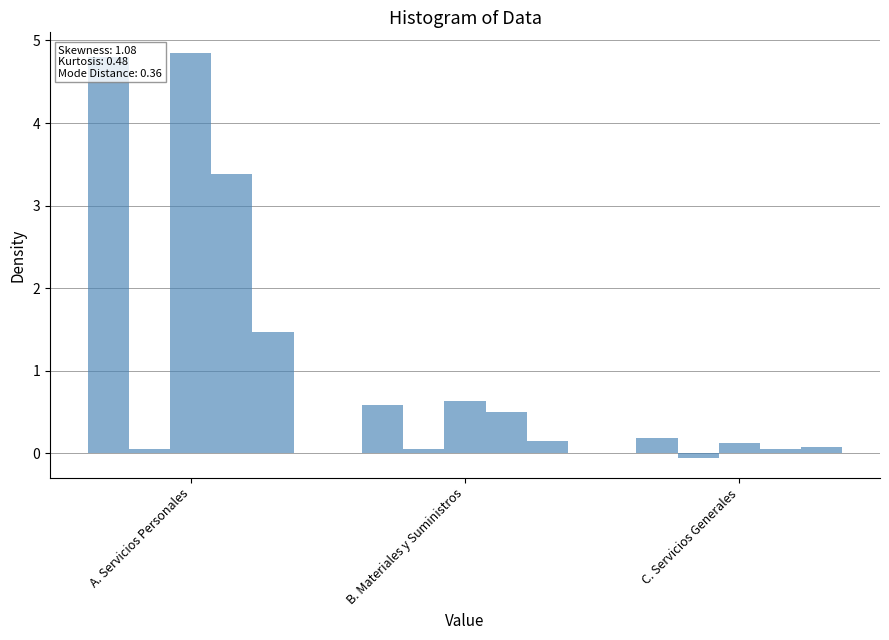

What is the label of the 2nd bar from the left?

B. Materiales y Suministros